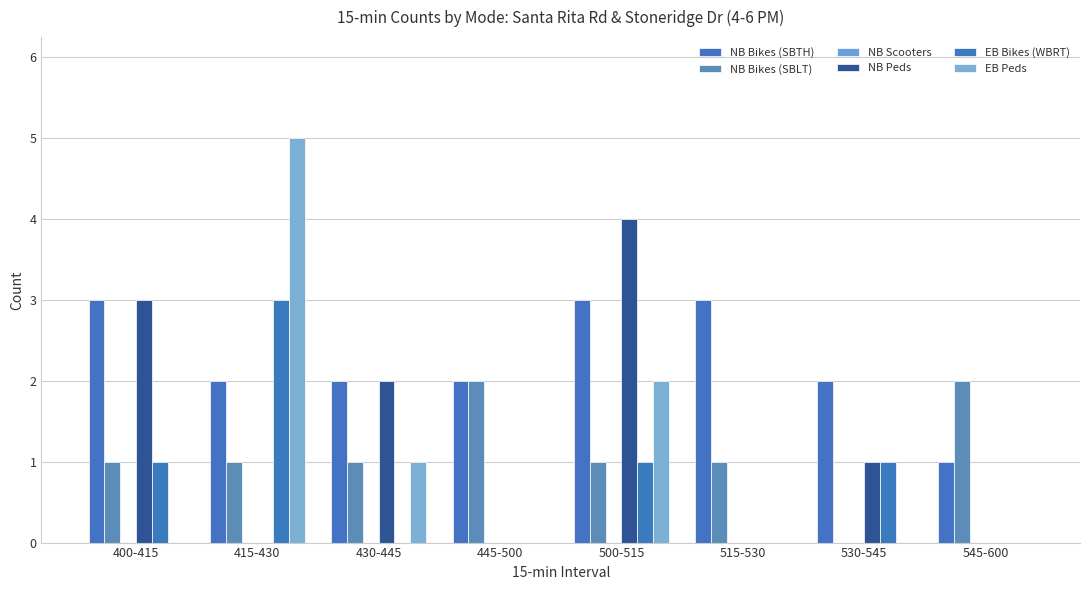

Which series has the largest range (max minus min)?

EB Peds